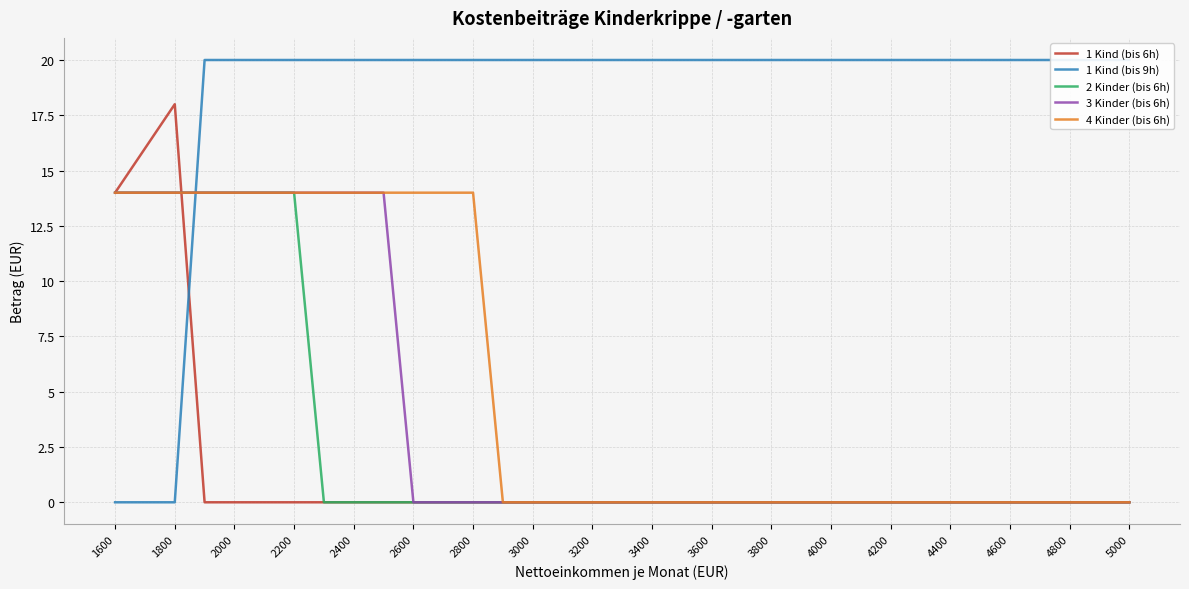

True or false: 1 Kind (bis 9h) has more than 1 points higher than both neighbors.

False